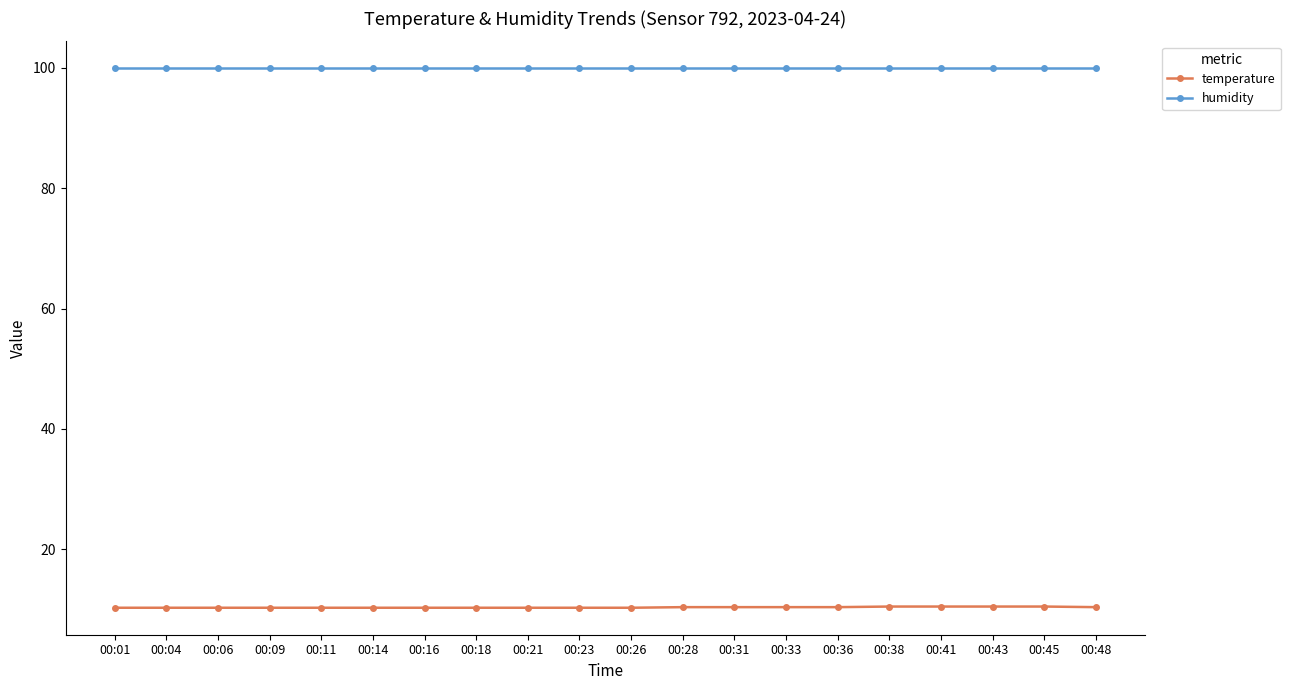

What is the maximum value for temperature?

10.5